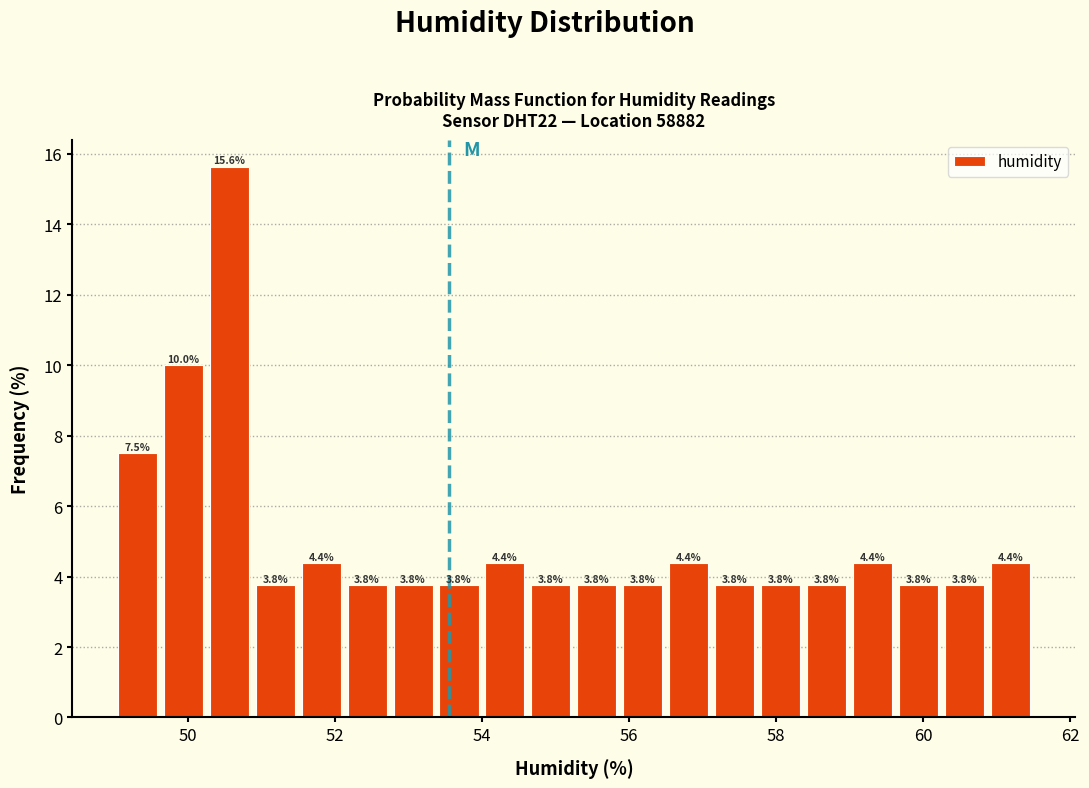

Read against the x-axis, roughly where is the centre of the tallest bar?

50.6